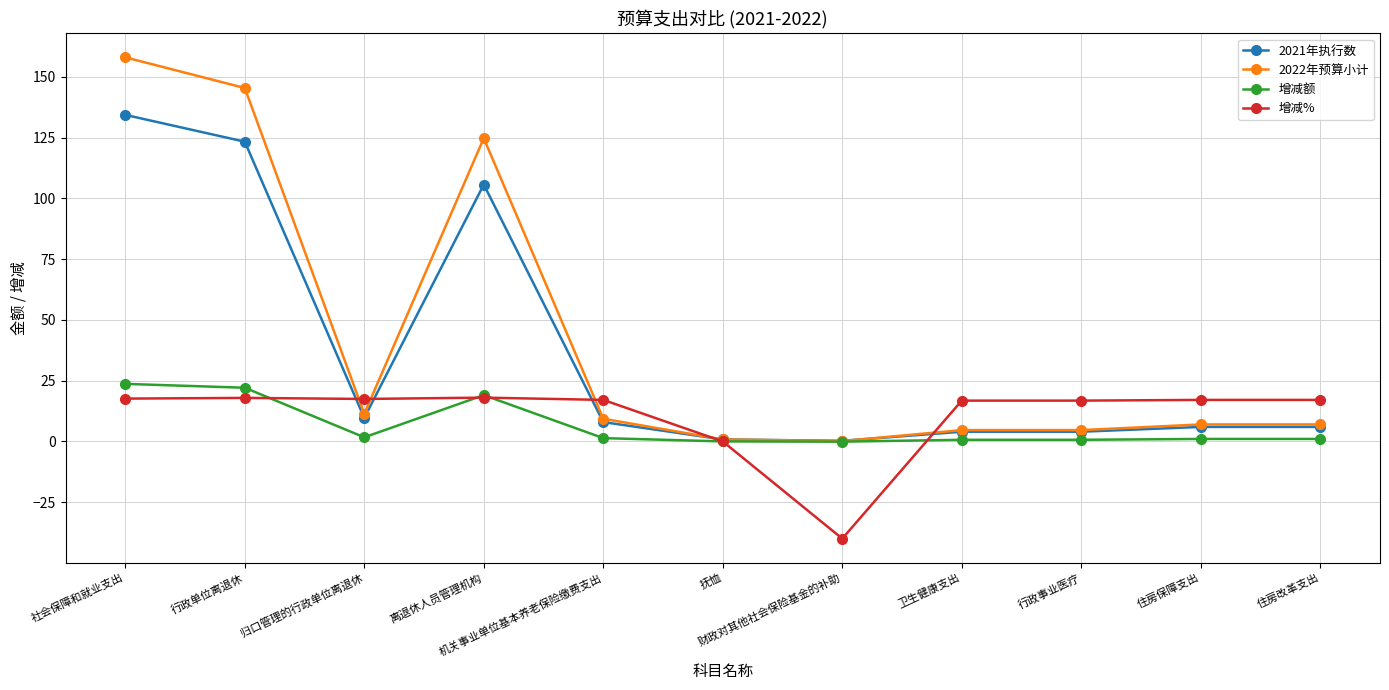

Where is 2021年执行数 nearest to the value 67?

离退休人员管理机构